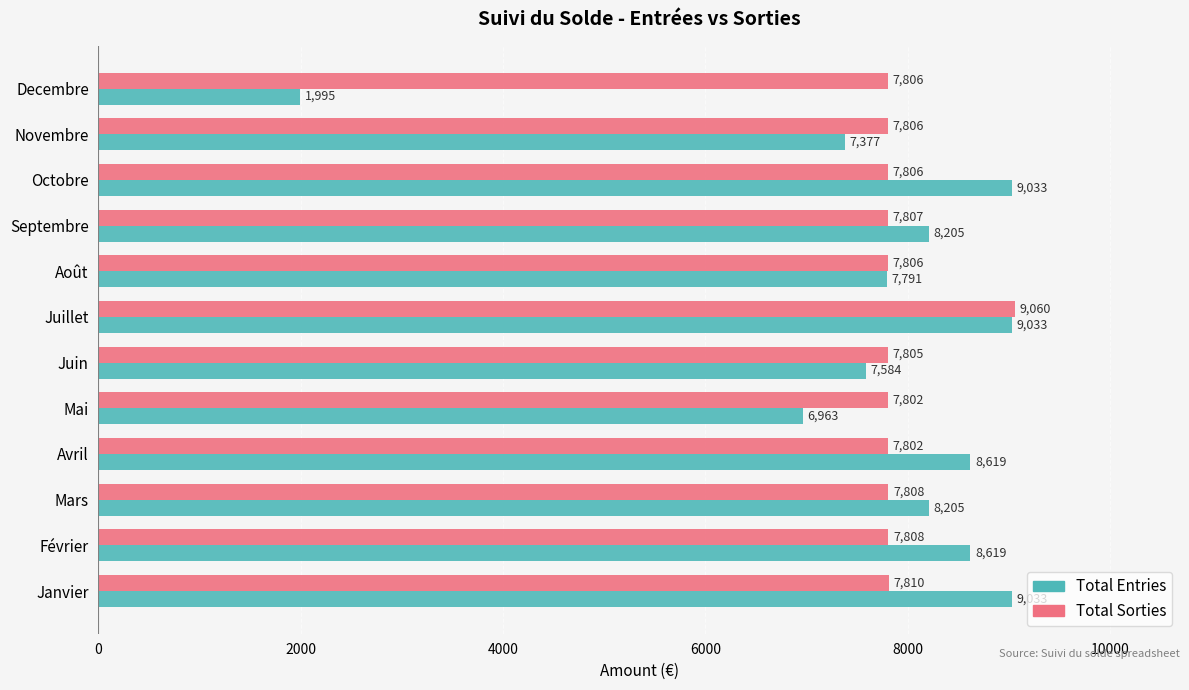

Which series has the largest range (max minus min)?

Total Entries